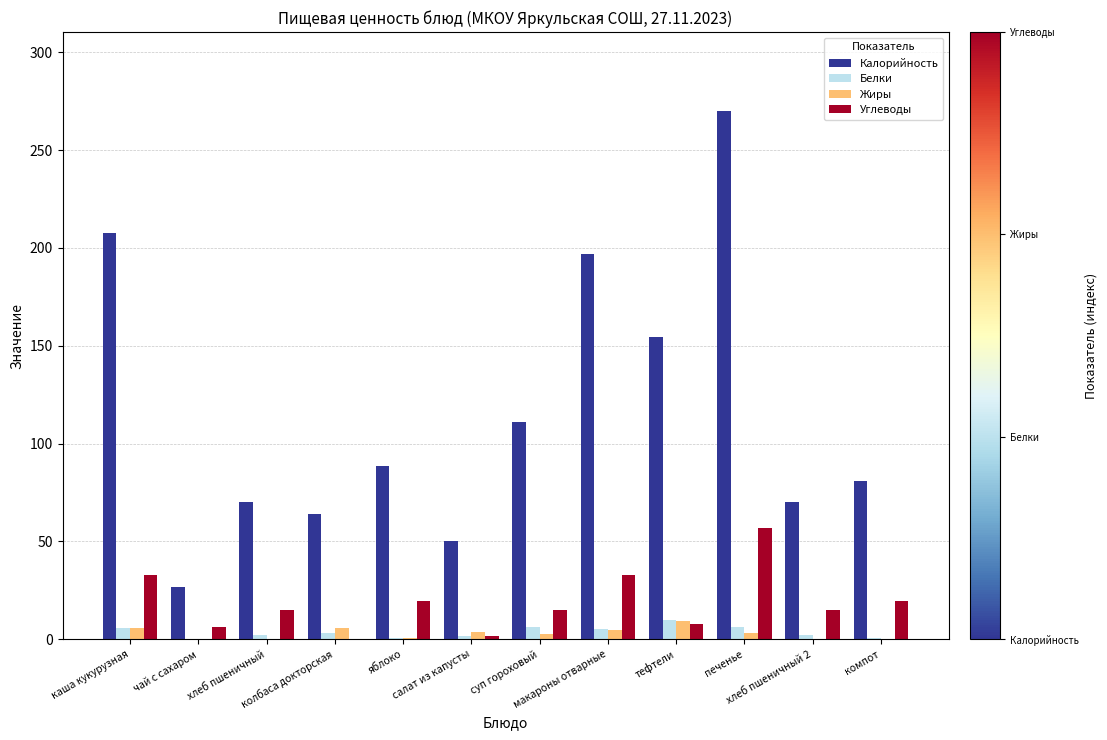

What is the greatest value displayed?

269.9